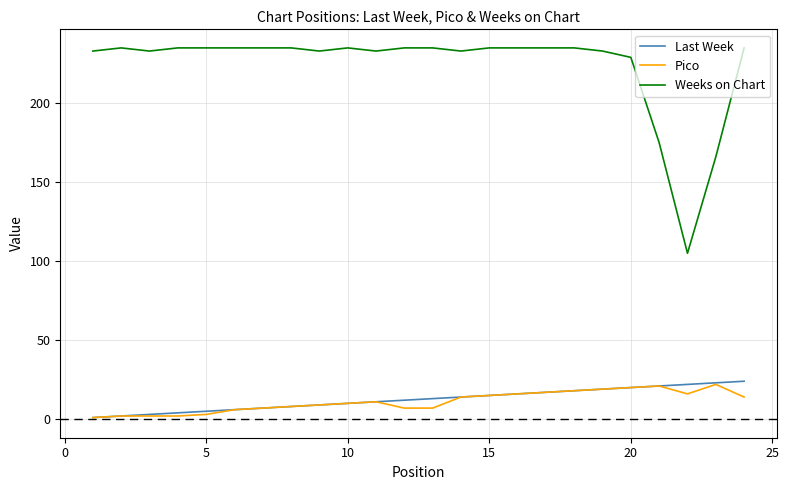

What is the minimum value for Weeks on Chart?

105